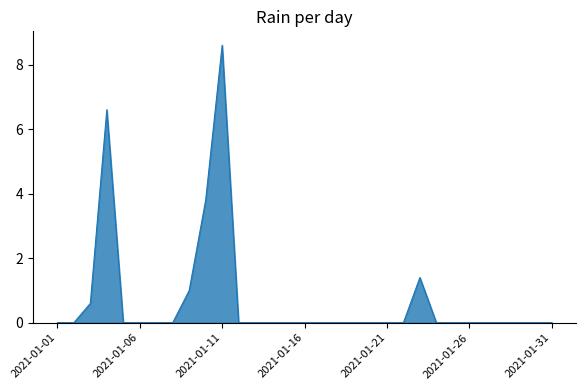

What is the maximum value shown in the chart?

8.6